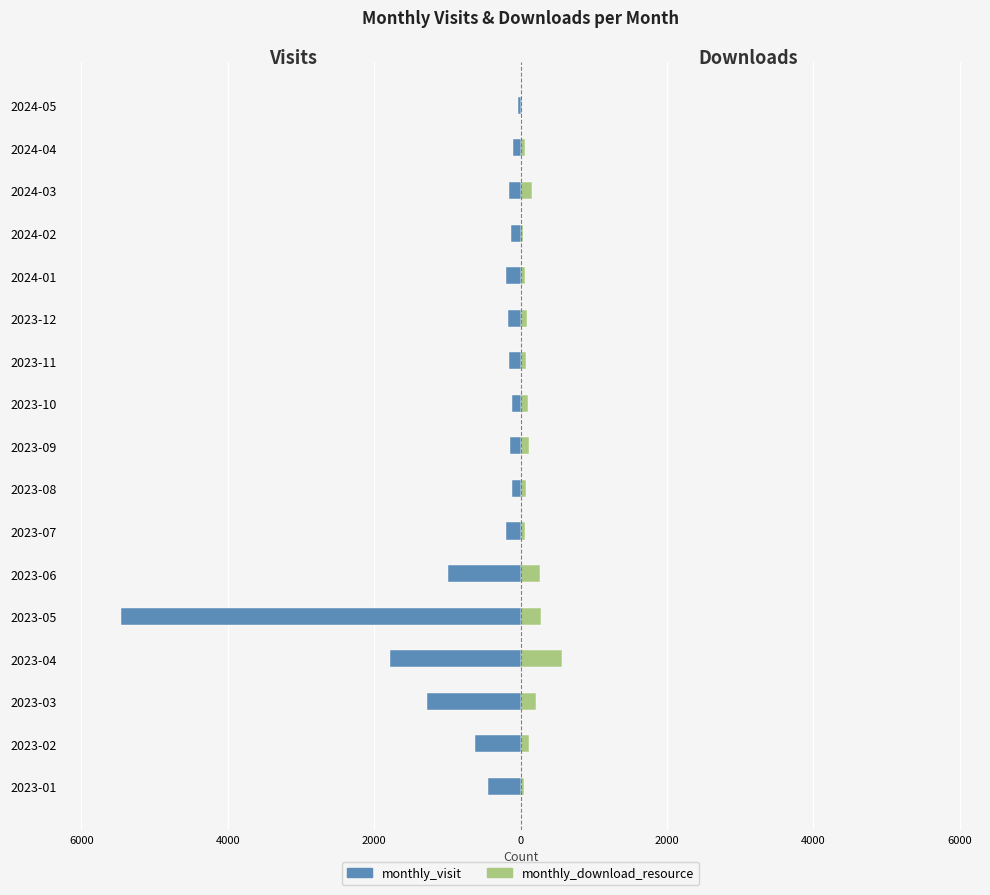

At how many categories does at least one series exceed -4144?

17